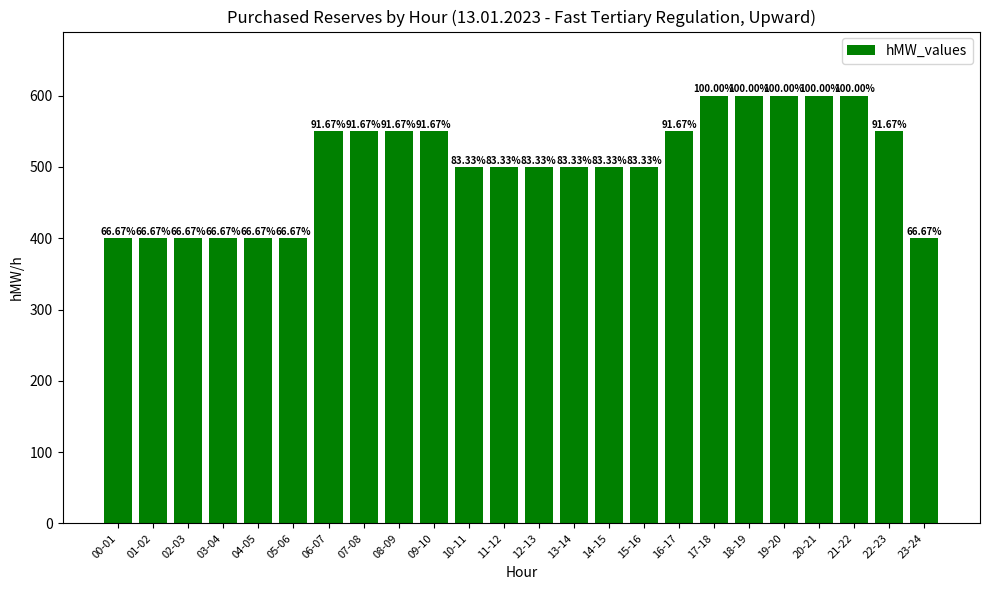

Rank the categories by value from highest to lowest.

17-18, 18-19, 19-20, 20-21, 21-22, 06-07, 07-08, 08-09, 09-10, 16-17, 22-23, 10-11, 11-12, 12-13, 13-14, 14-15, 15-16, 00-01, 01-02, 02-03, 03-04, 04-05, 05-06, 23-24